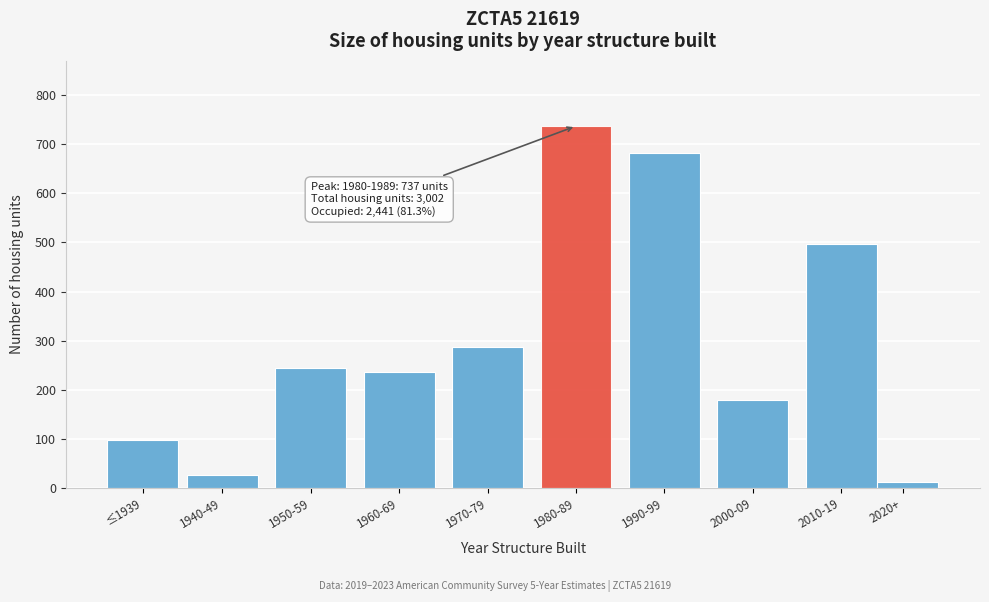

Reading left to right, what are all the values shown in this chart?

98	27	244	237	288	737	682	179	497	13